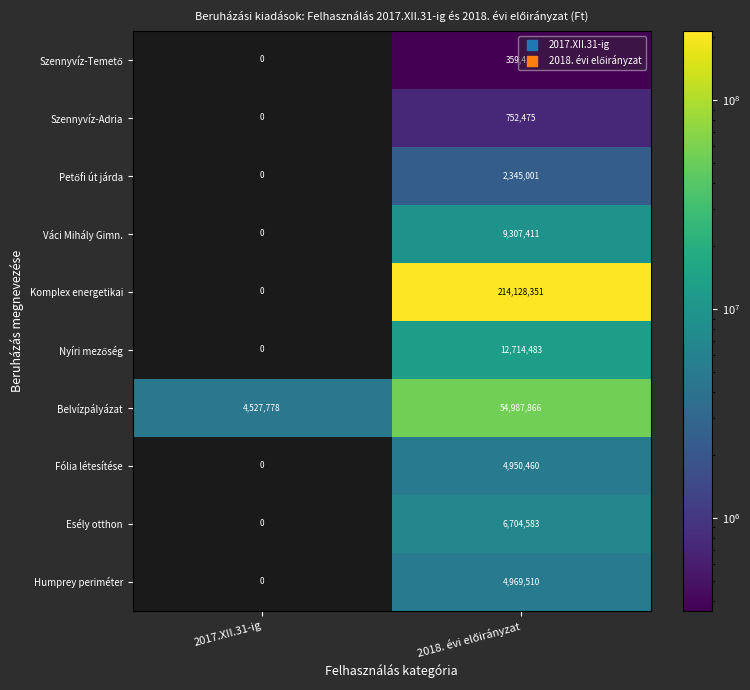

At which category is the sum across all series the highest?

2018. évi előirányzat